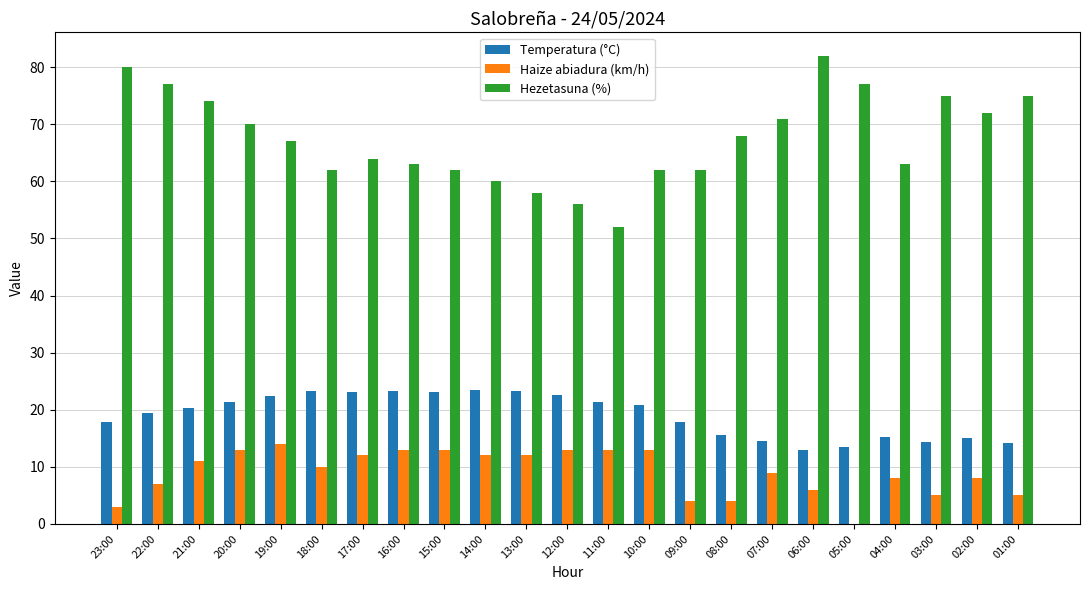

What is the maximum value shown in the chart?

82.0